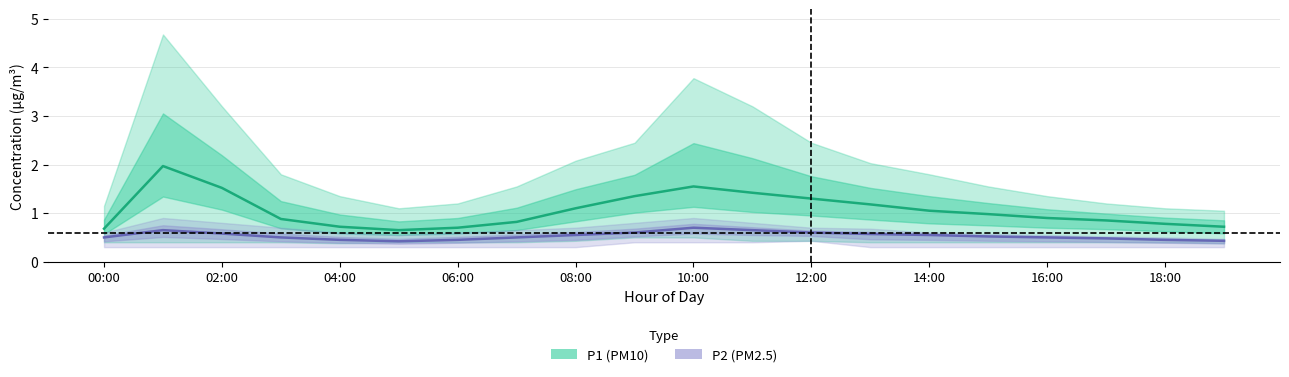

What is the total value across all series at 17?

1.3